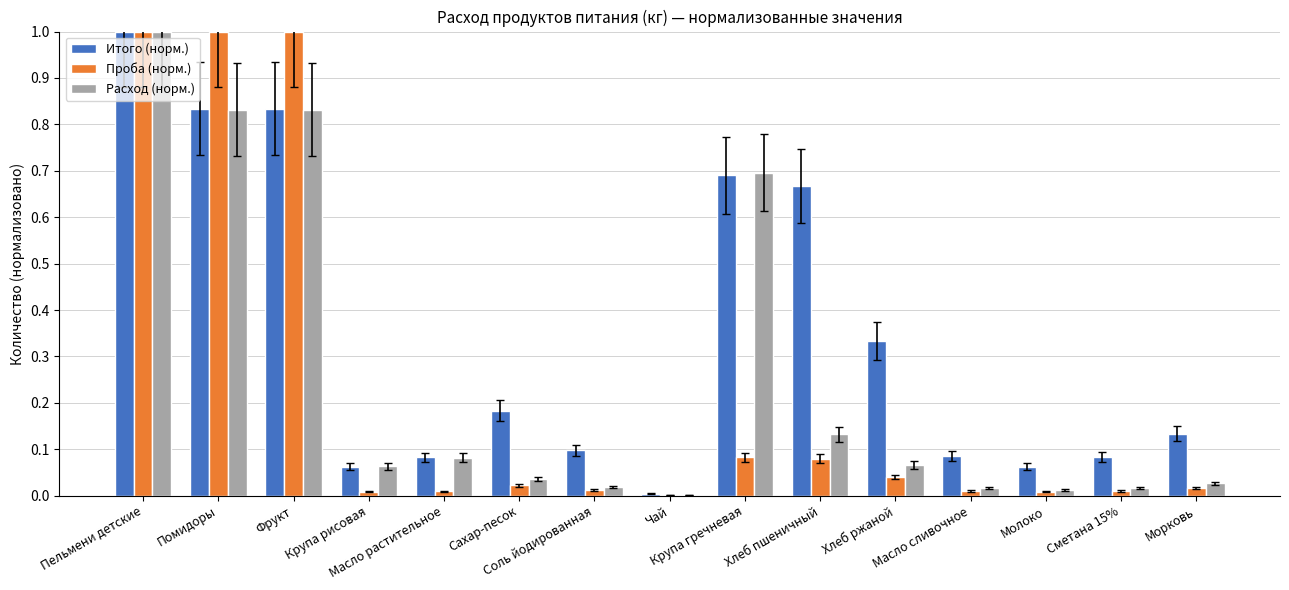

Which series has the largest total across all categories?

Итого (норм.)